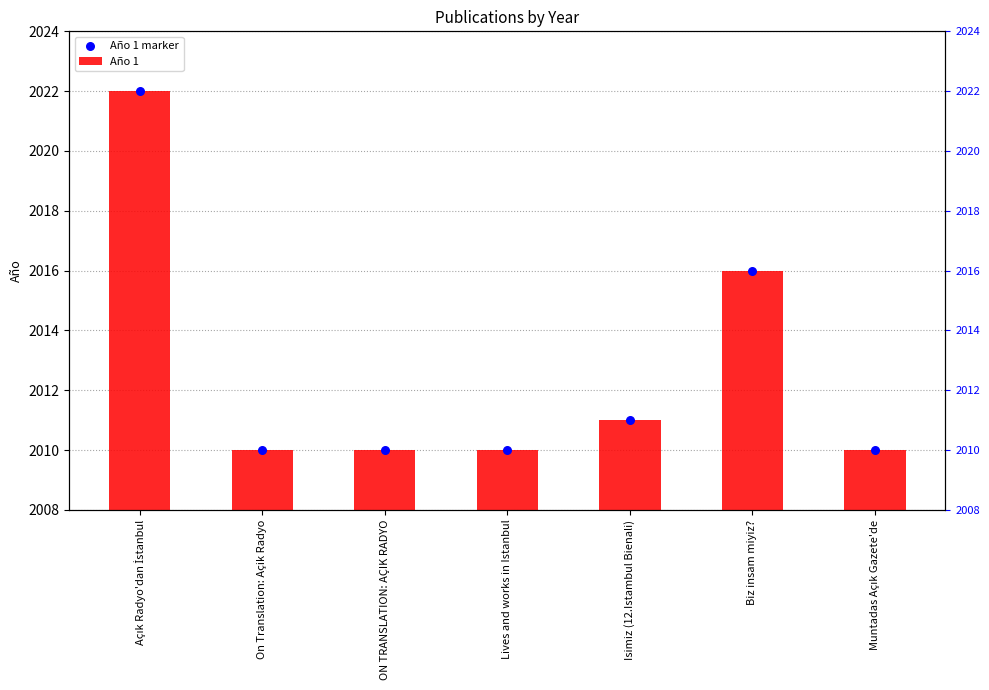

Which series reaches the minimum Y coordinate?

Año 1